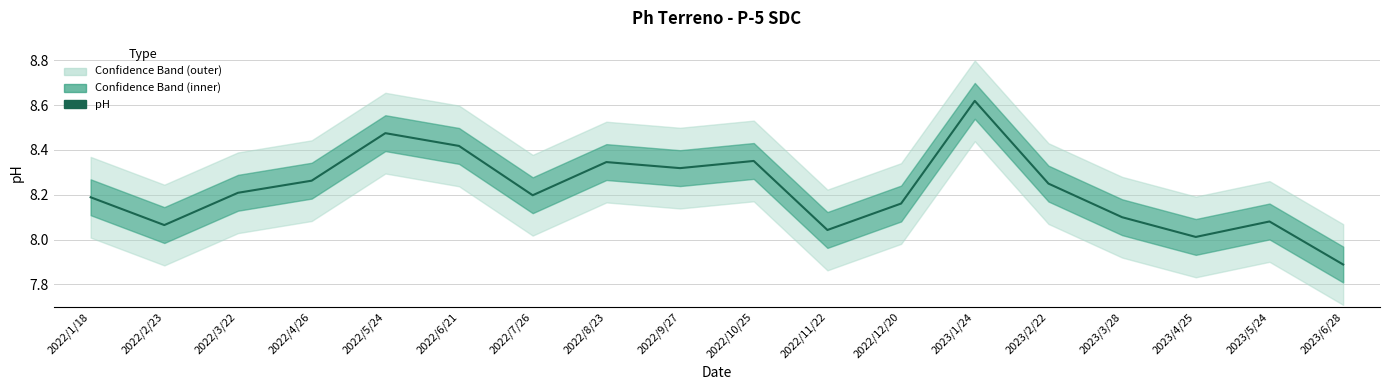

Is it true that the value at 2023/3/28 is 1.9?

False